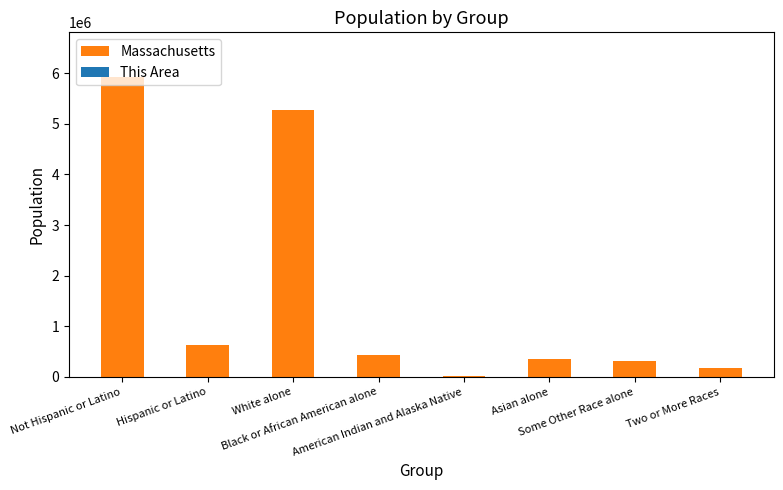

What is the highest value of the Massachusetts series?

5919975